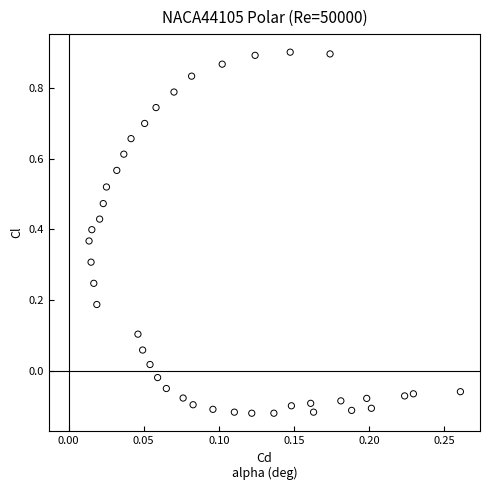

What is the range of Y values (max minus min)?

1.0